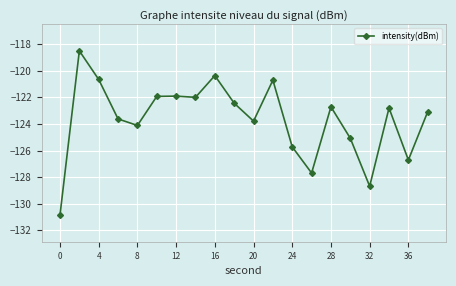

True or false: the data has more than 2 interior local peaks.

True